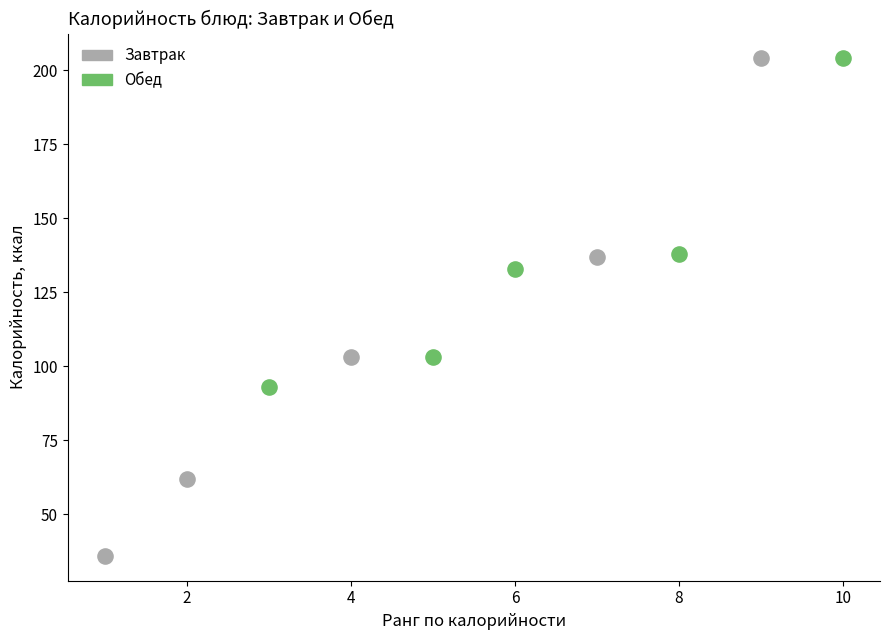

Which series reaches the minimum Y coordinate?

Завтрак